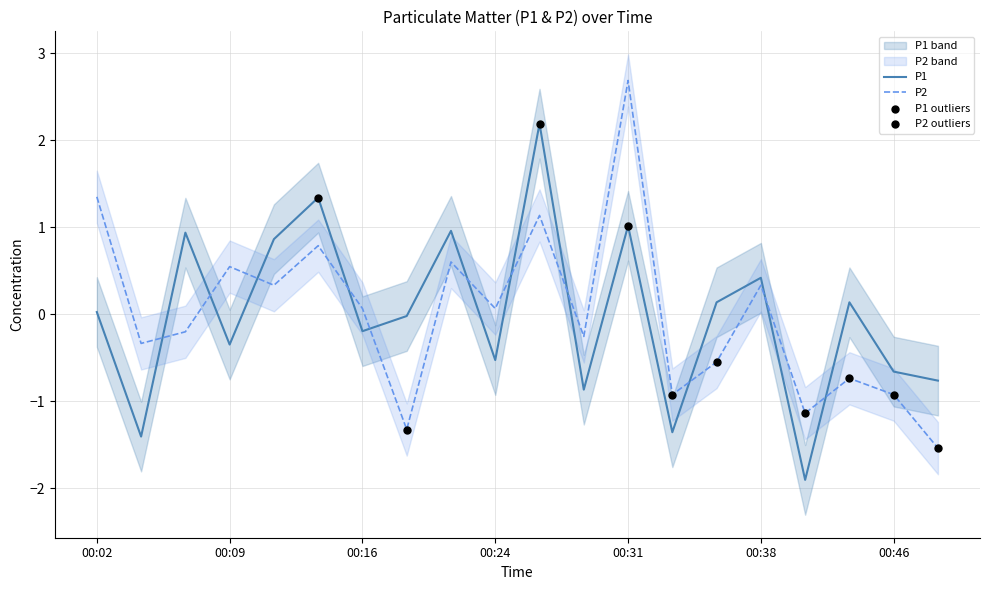

At how many categories does at least one series exceed -1?

19